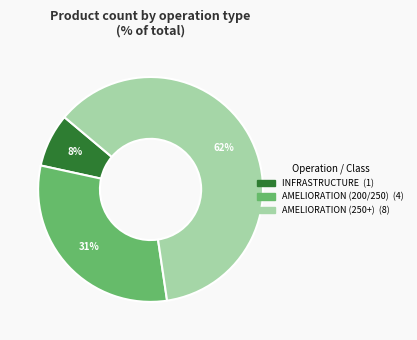

To the nearest percent, what is the combined percentage of AMELIORATION (250+) and INFRASTRUCTURE?

69%